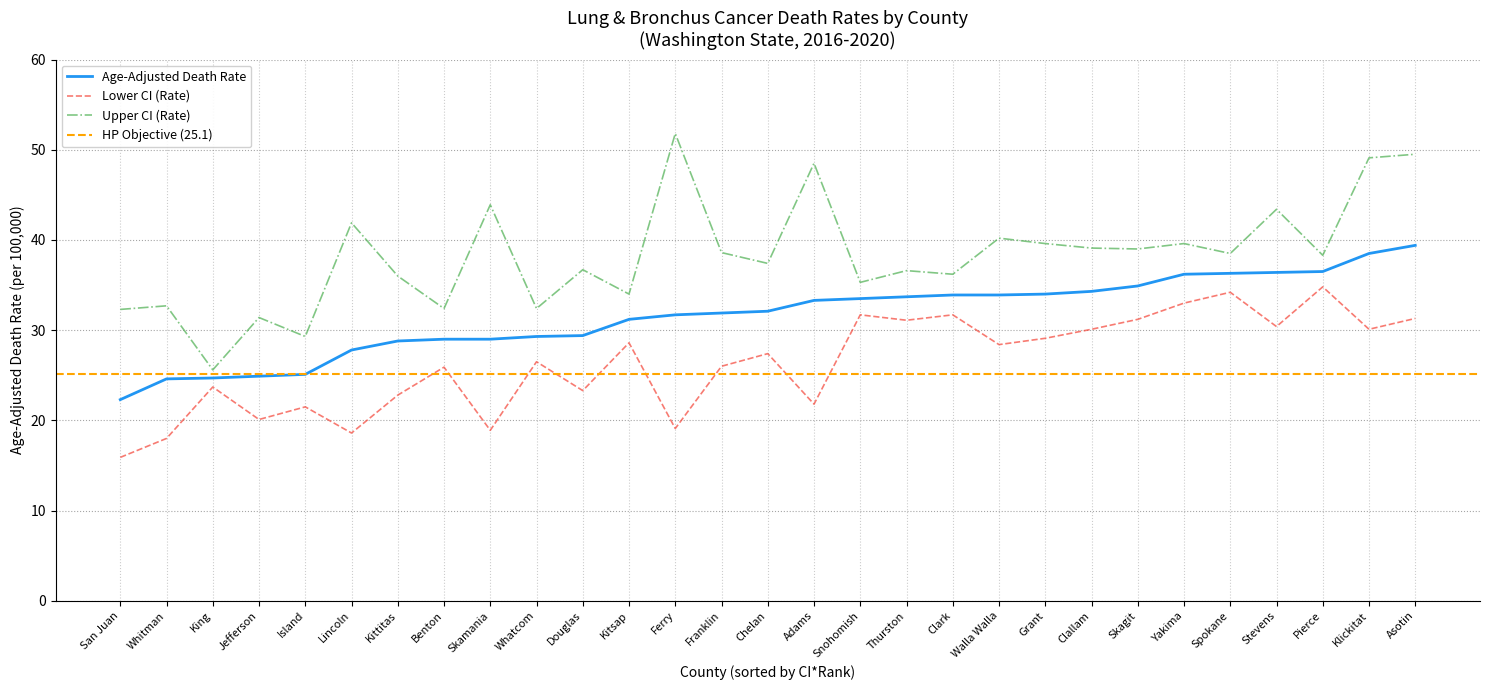

What value does the Age-Adjusted Death Rate series have at Kitsap?

31.2